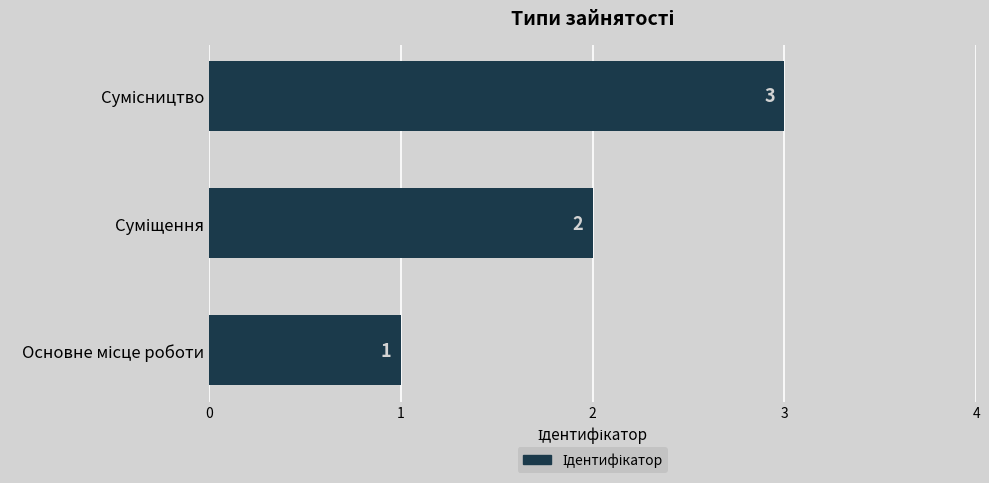

How many bars are there in total?

3